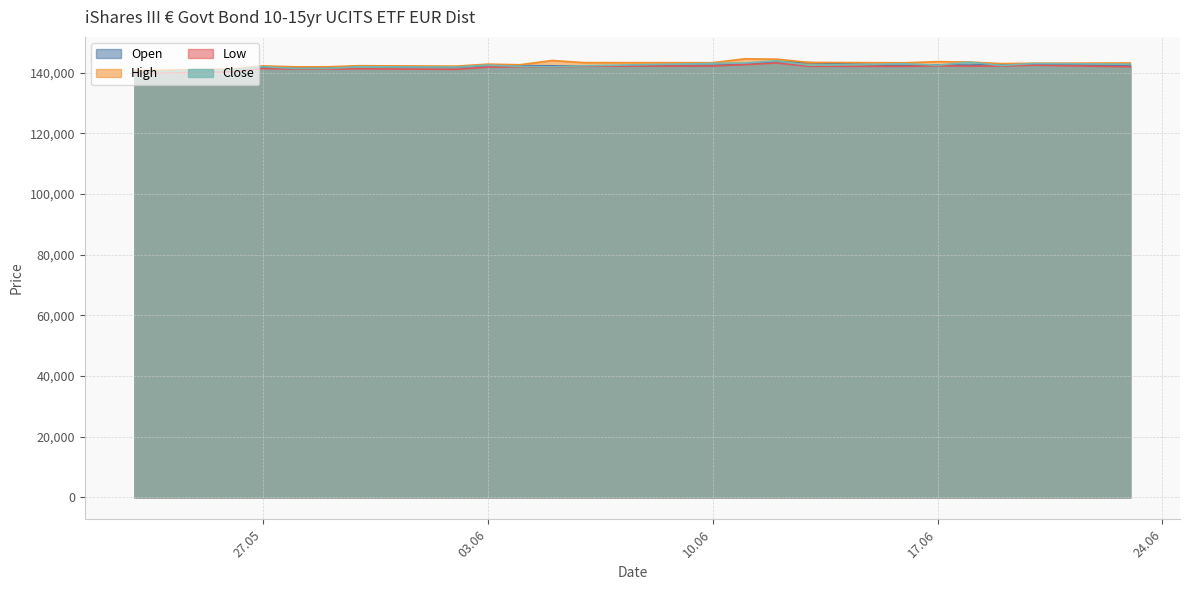

What is the lowest value of the Open series?

140304